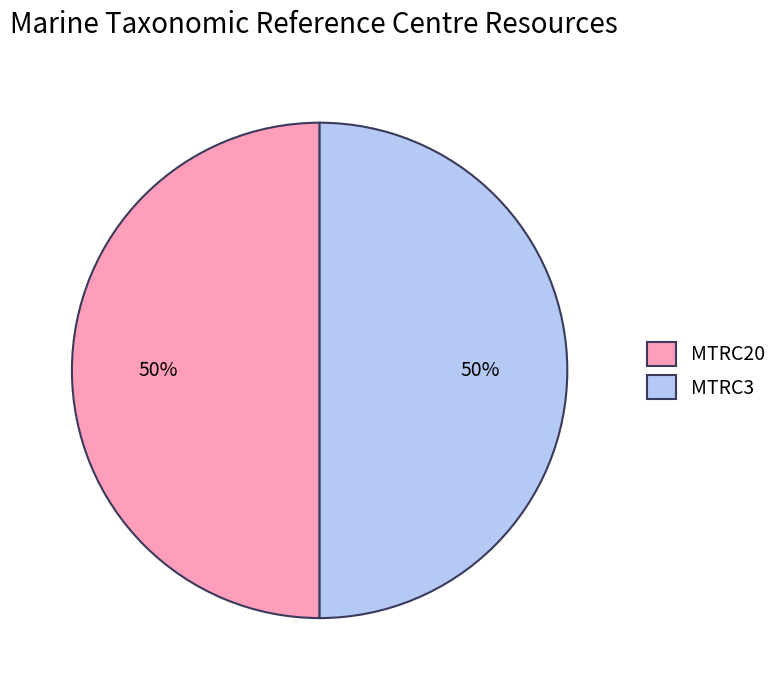

Do MTRC20 and MTRC3 together represent more than half of the pie?

Yes